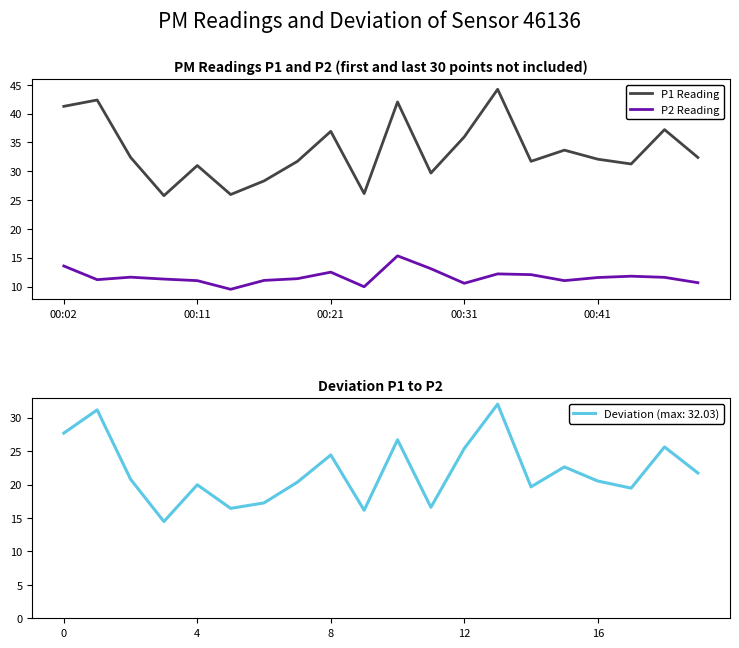

What is the sum of all P2 Reading values?

233.1